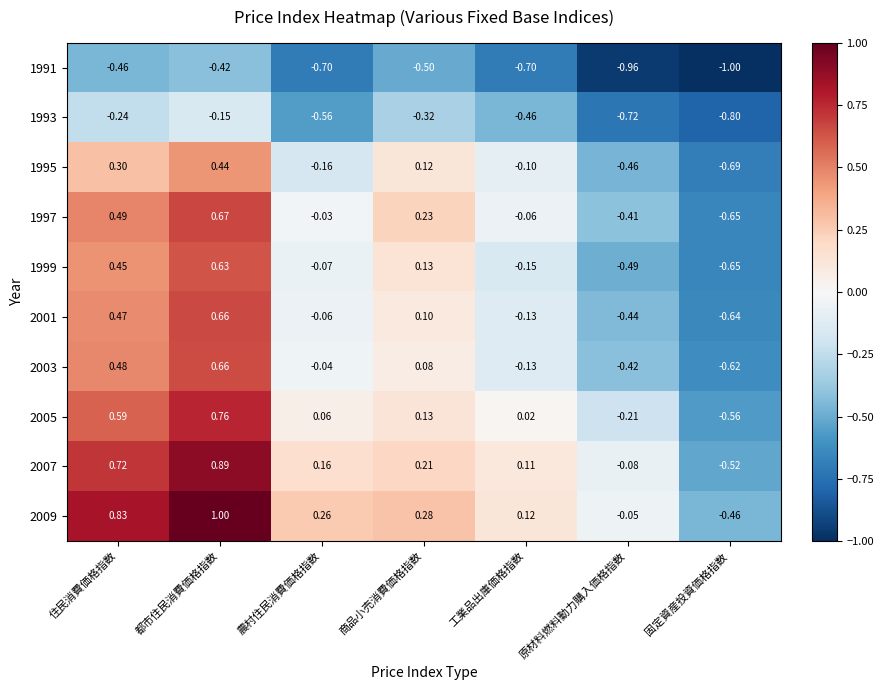

At which category is the sum across all series the highest?

都市住民消費価格指数